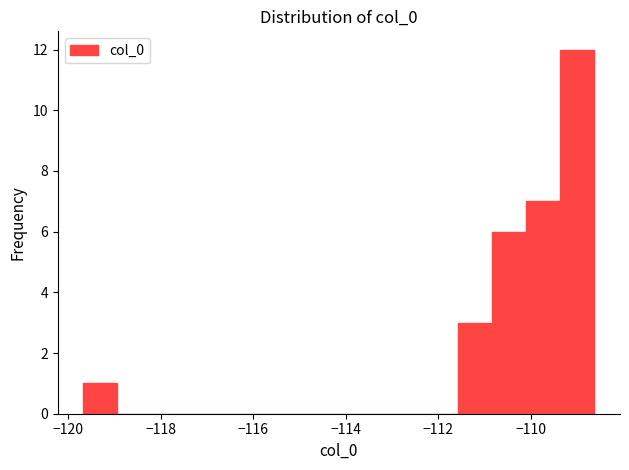

Around what value on the x-axis is the tallest bar? Give the approximate position of its centre, as read against the axis.

-109.0